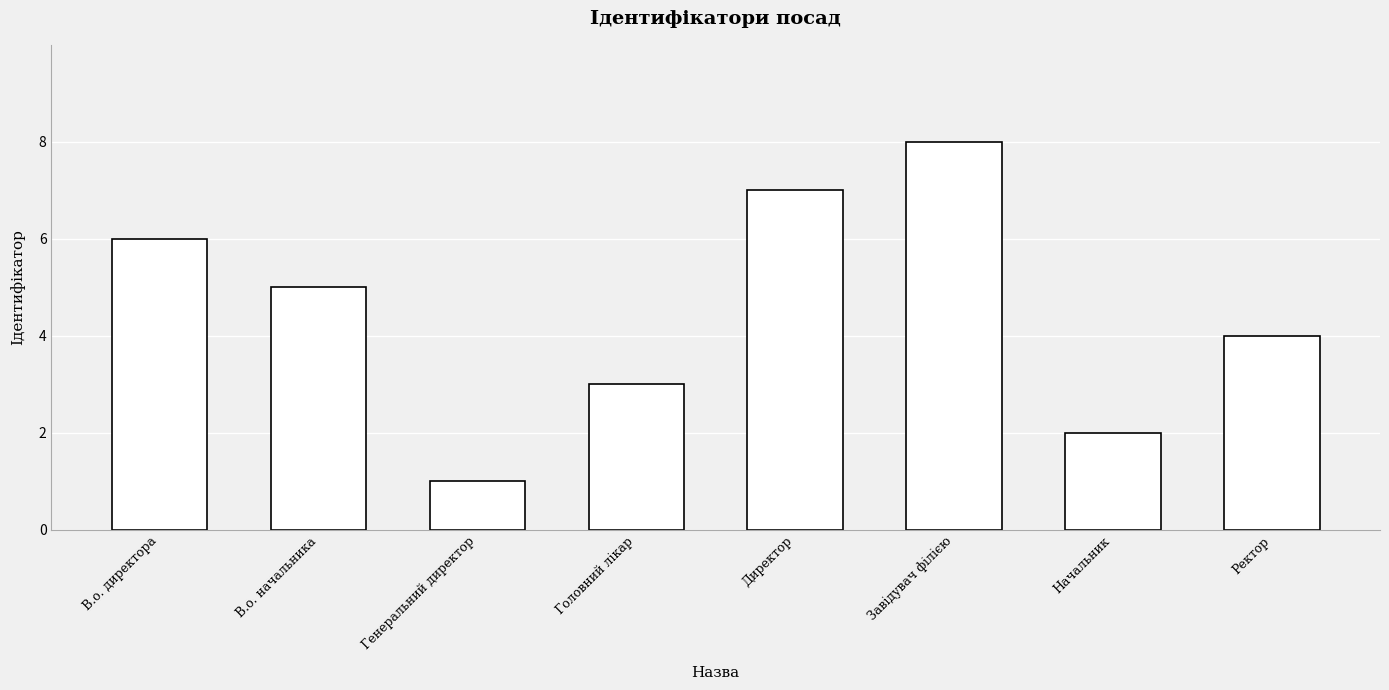

The value at Головний лікар is 5. True or false?

False